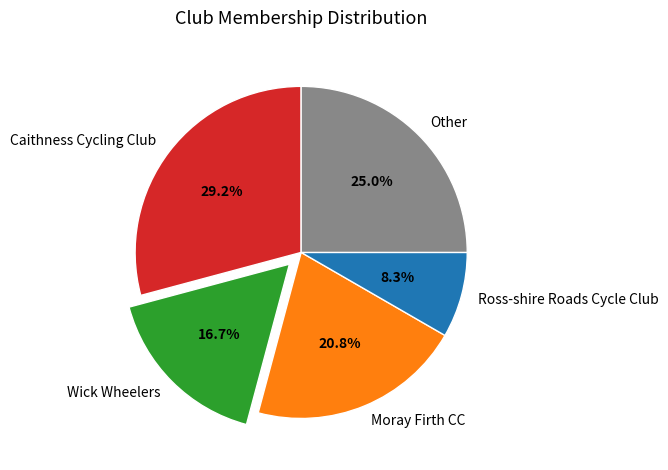

To the nearest percent, what is the combined percentage of Moray Firth CC and Caithness Cycling Club?

50%